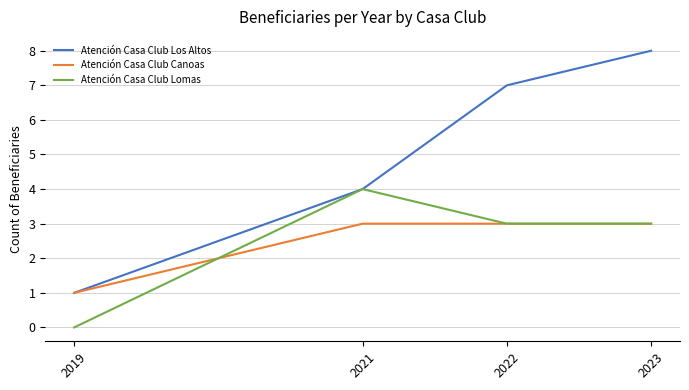

At which category does the chart reach its minimum across all series?

2019